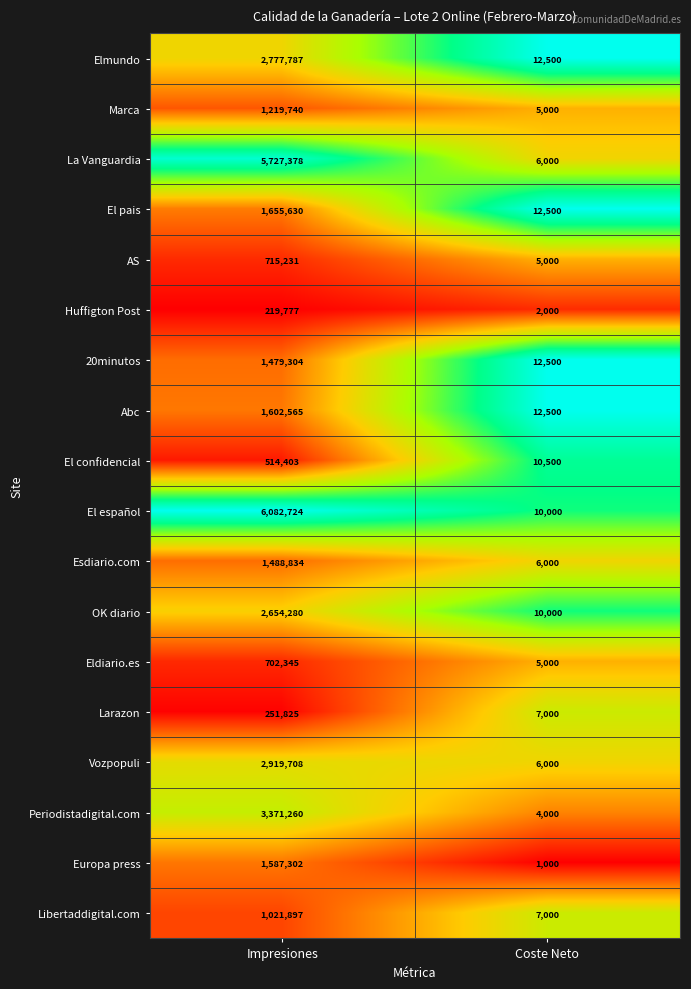

Which series has the widest spread of values?

El español